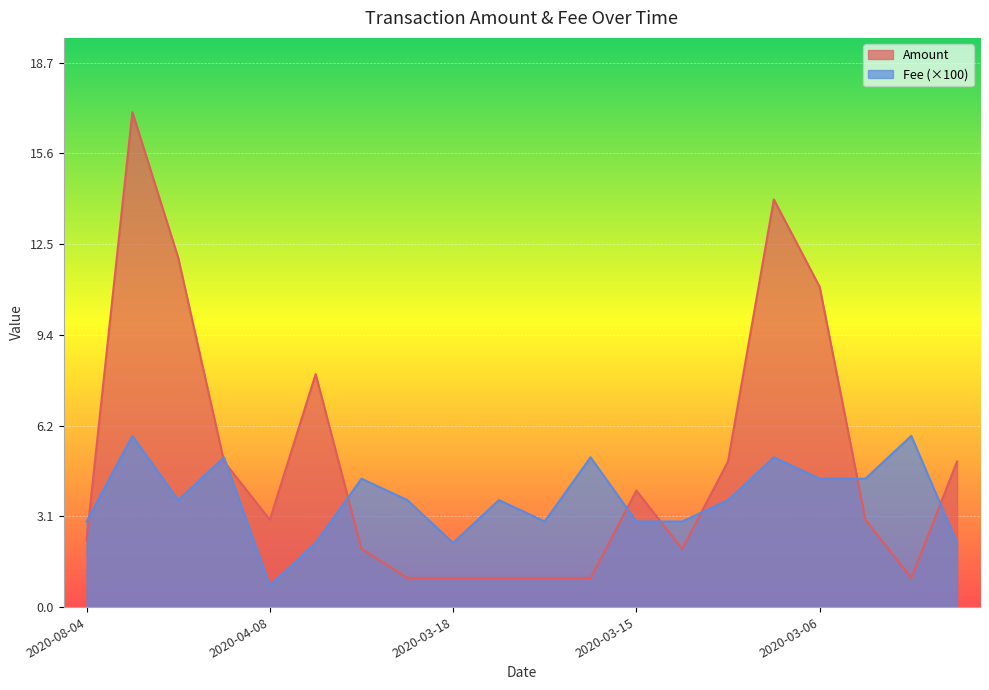

At which category is the sum across all series the highest?

2020-04-18